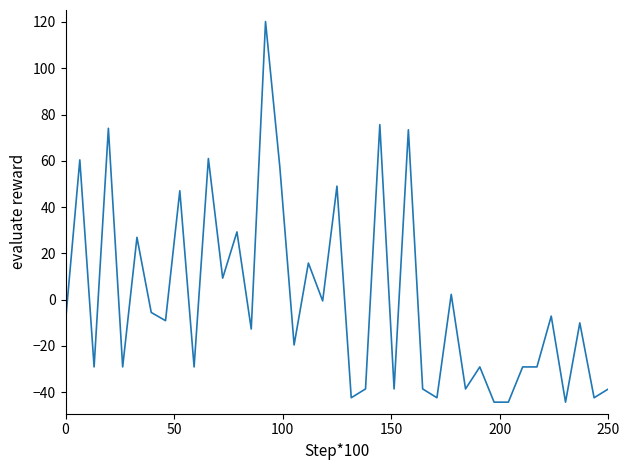

What is the greatest value displayed?

120.2